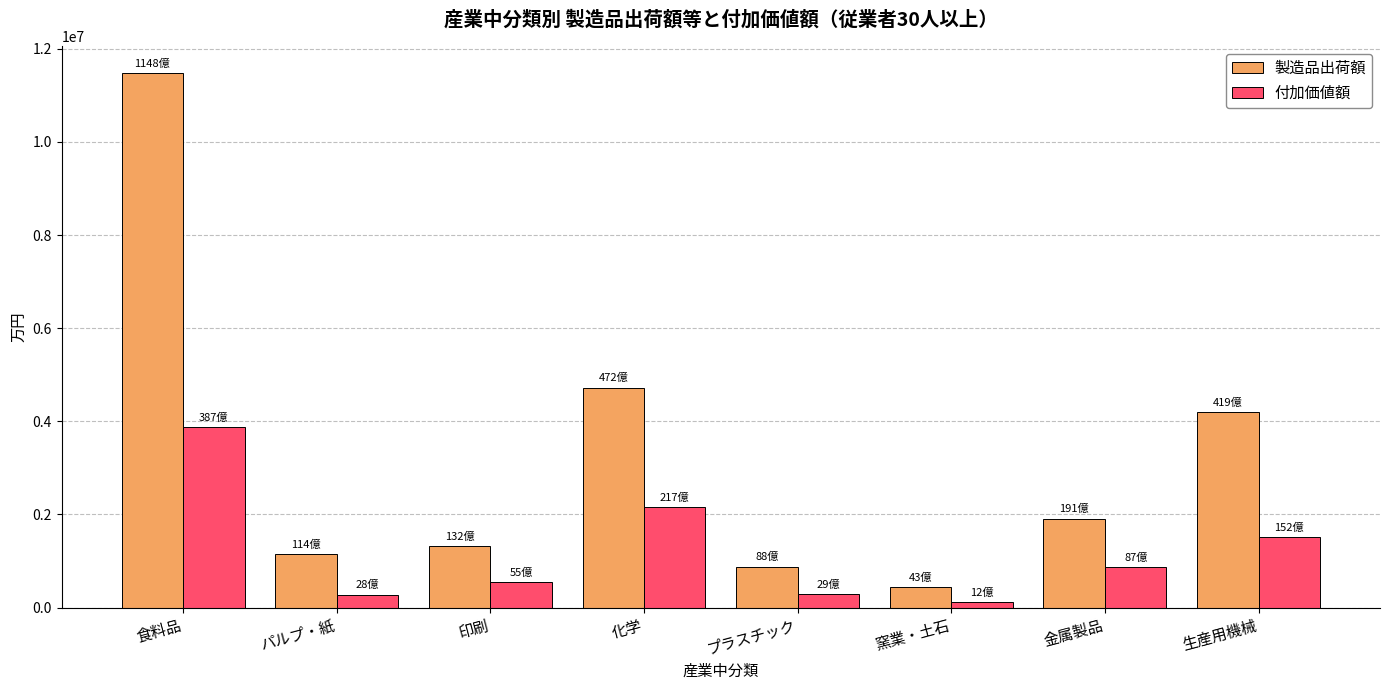

What is the total value across all series at プラスチック?

1173341